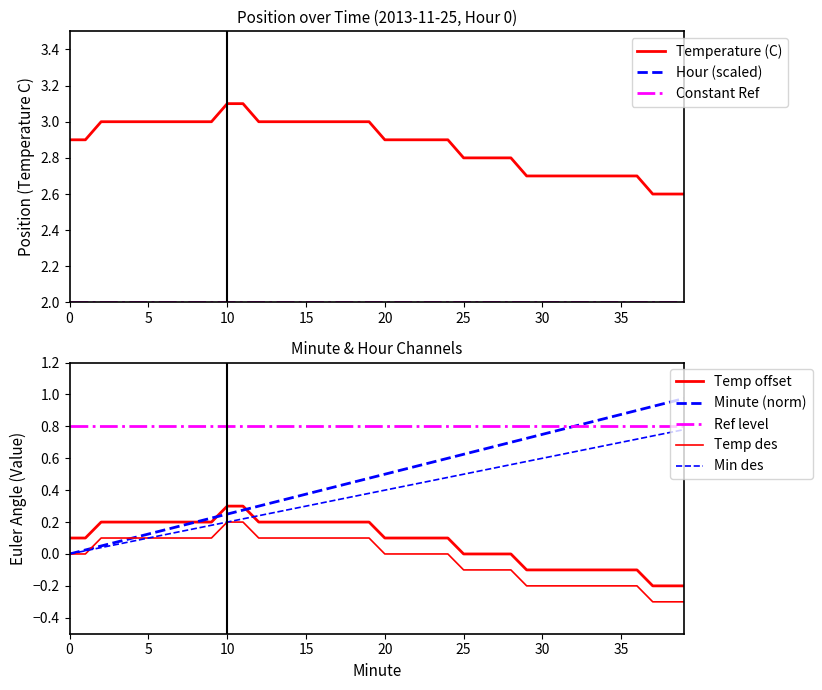

How many times do Minute and Temperature (C) cross each other?

3